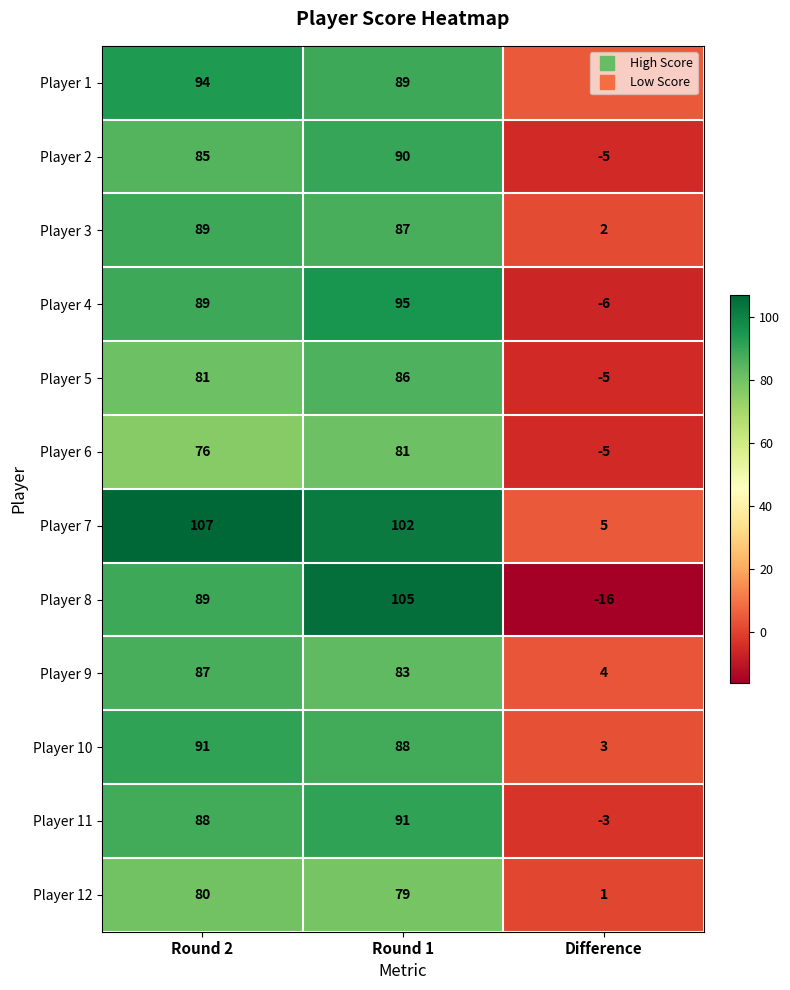

Is it true that Player 10 equals 149 at Round 1?

False